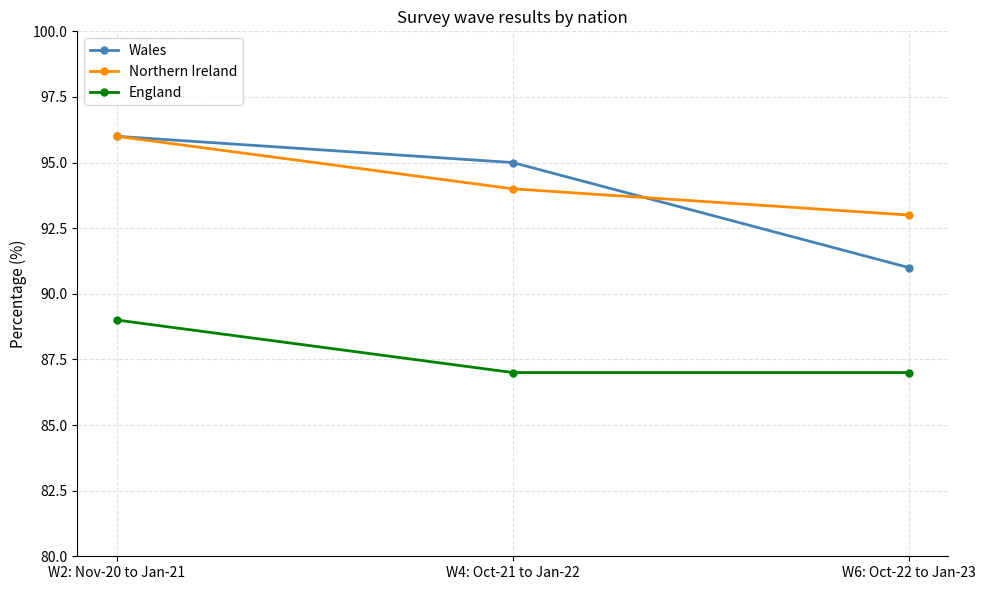

What is the value of the England point at the 2nd from the left?

87